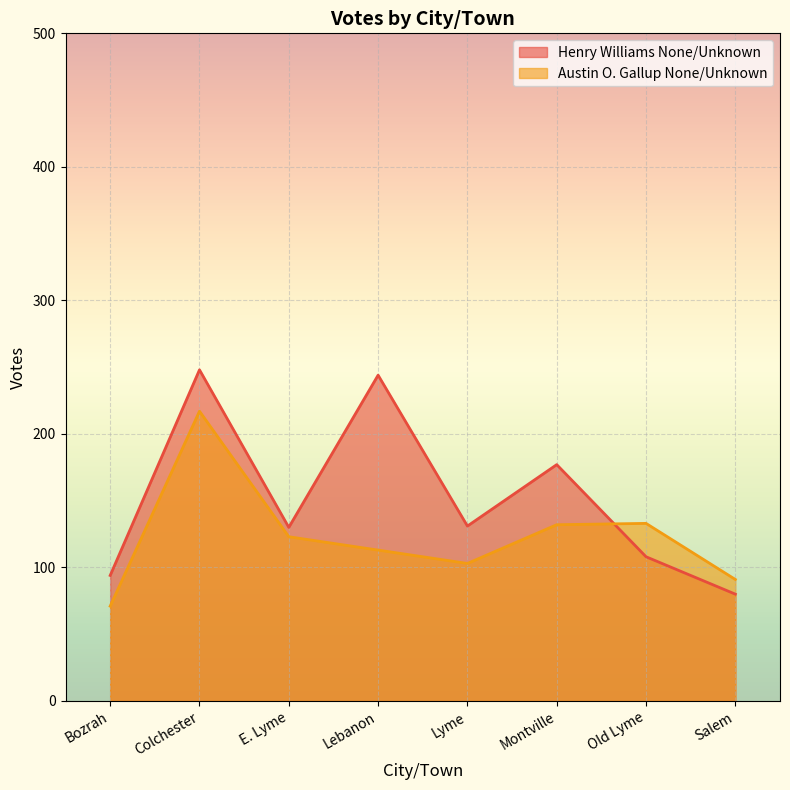

What is the label of the 1st point from the right?

Salem